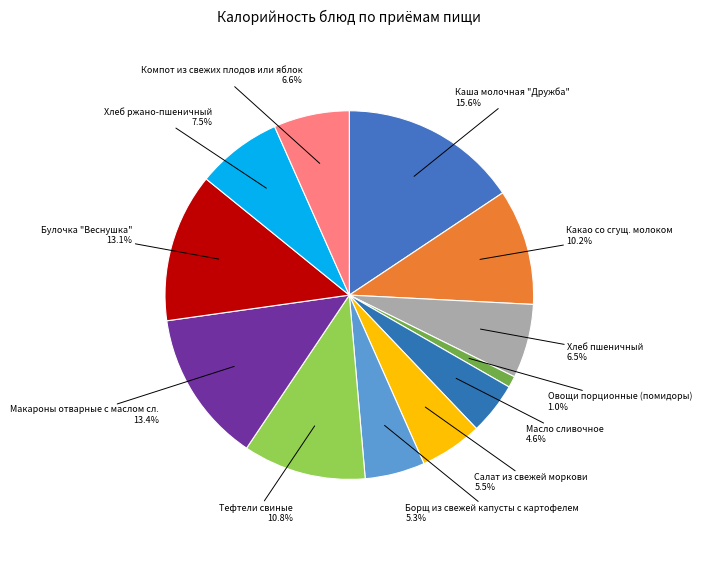

How many slices are in this pie chart?

12